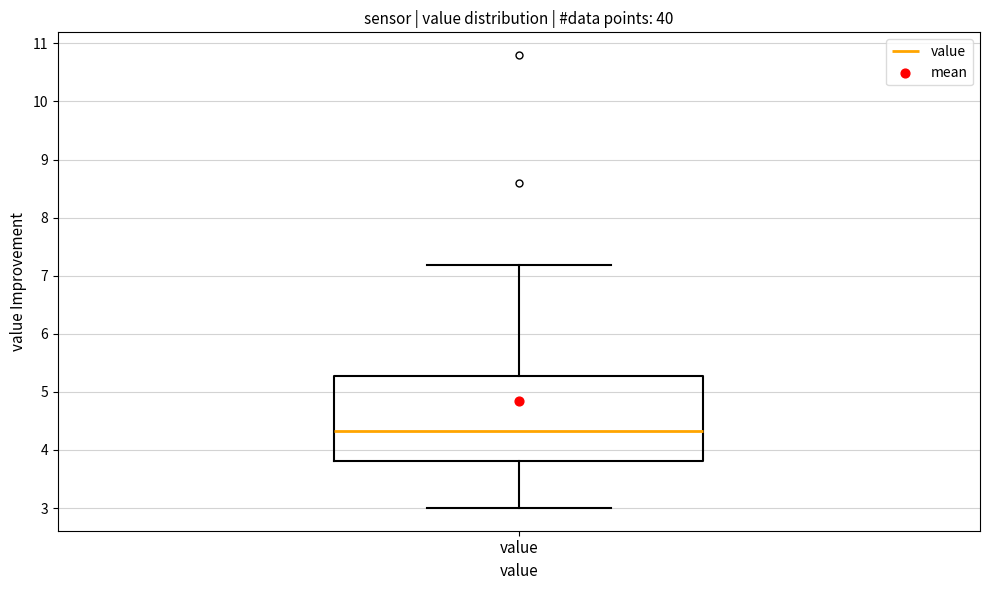

Transcribe this box plot: give where the median line is, the range the box spans, and where the two whiskers end, as read against the y-axis. The values are not printed on the chart, so give them approximately, as read against the axis.

median 4.3, box 3.8 to 5.3, whiskers 3.0 to 7.2